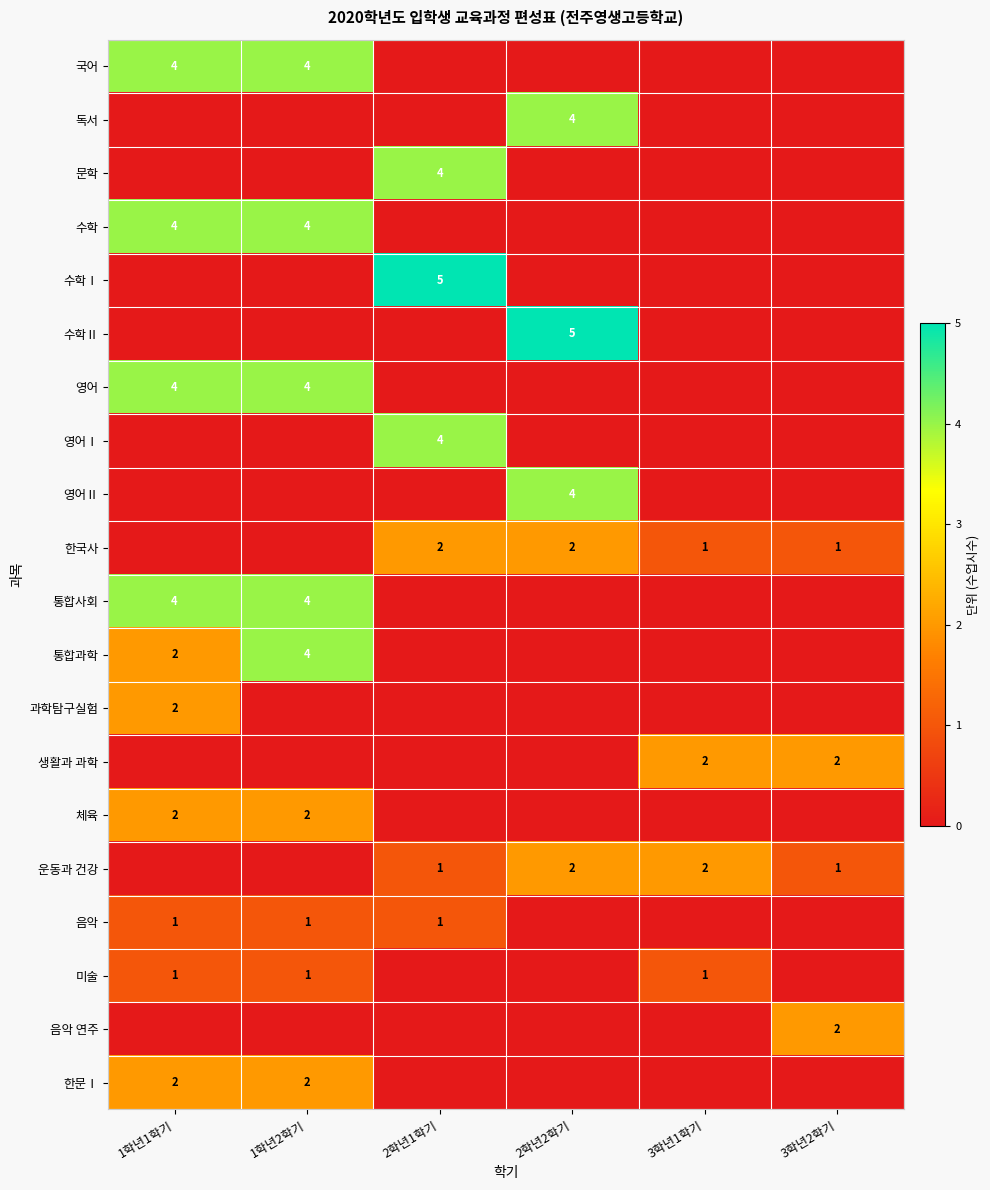

What is the sum of the 통합과학 values at 1학년1학기 and 1학년2학기?

6